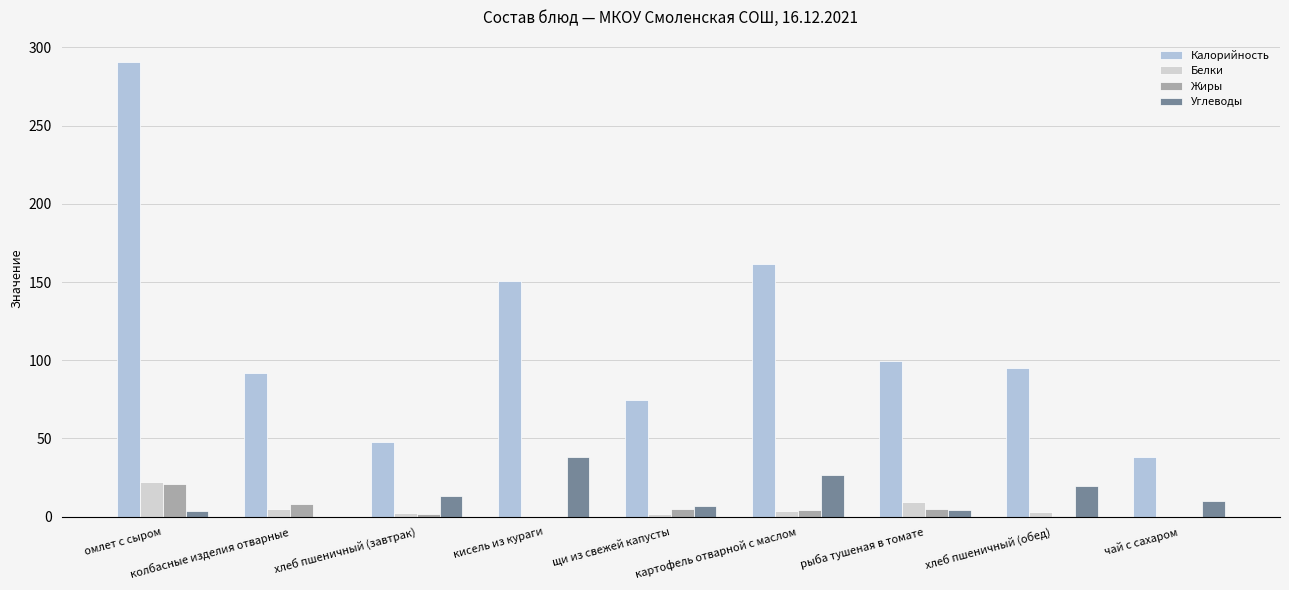

True or false: Углеводы has a value of 38.4 at кисель из кураги.

True